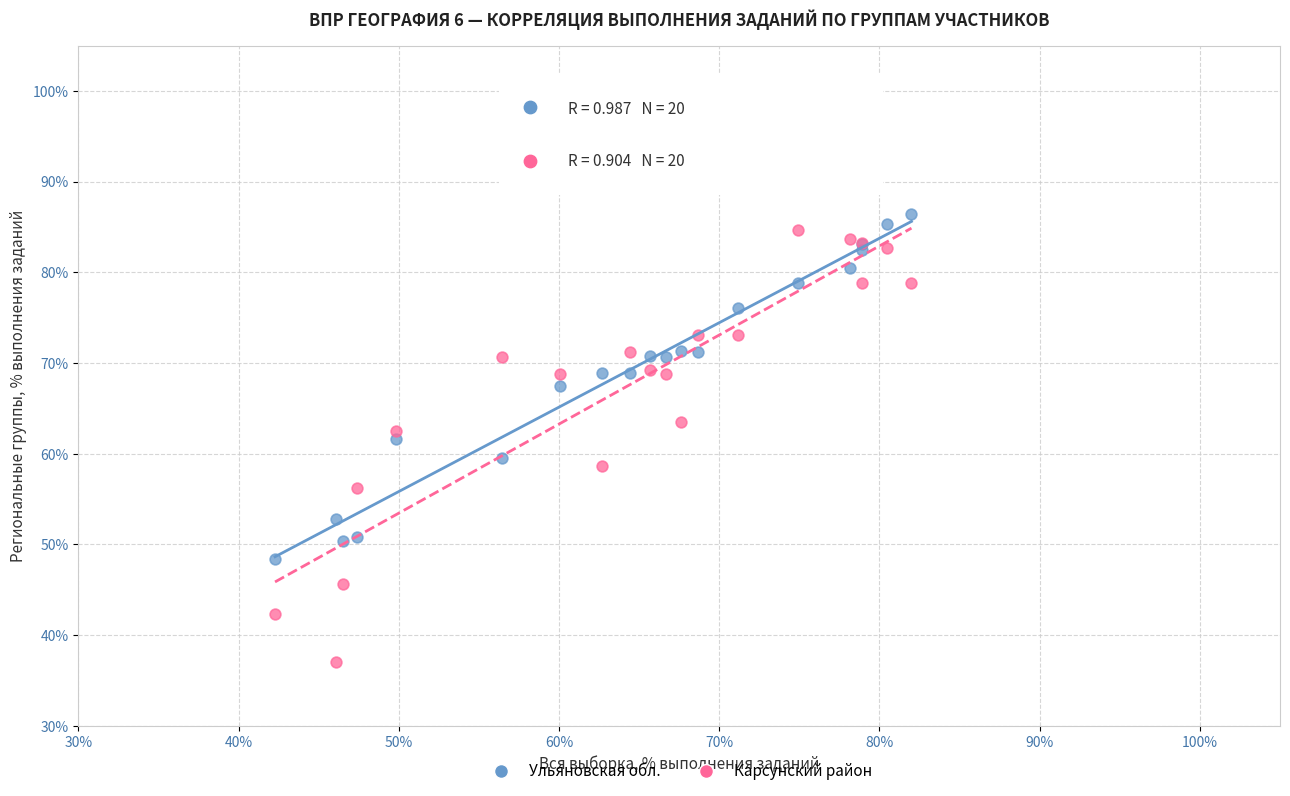

Which series has the widest spread of Y values?

Карсунский район